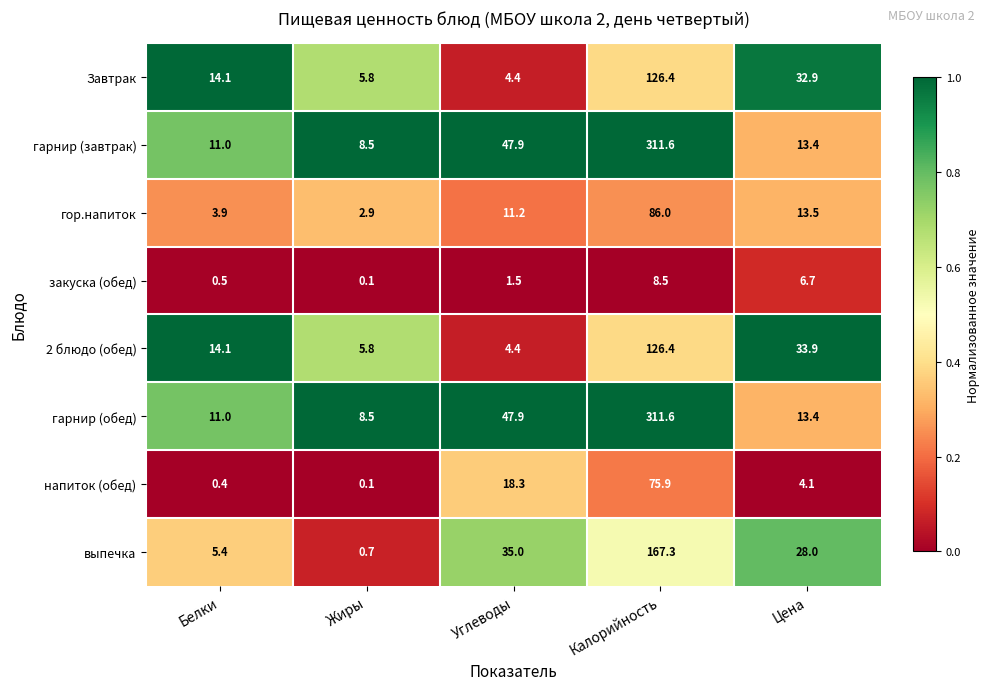

What is the sum of the закуска (обед) values at Жиры and Калорийность?

8.6